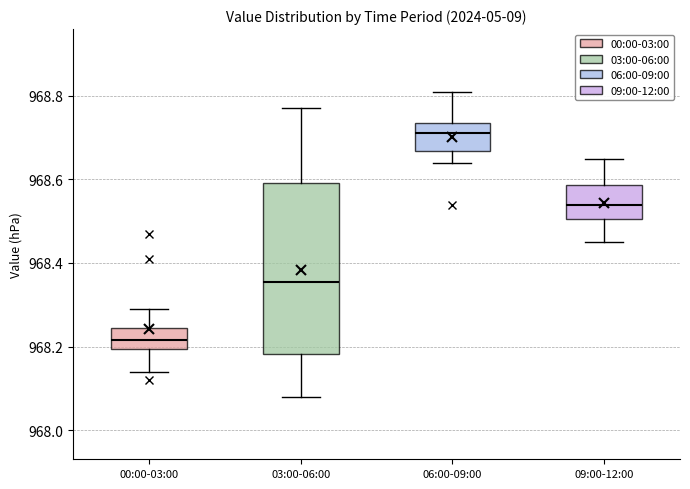

Which box has the lowest median line?

00:00-03:00